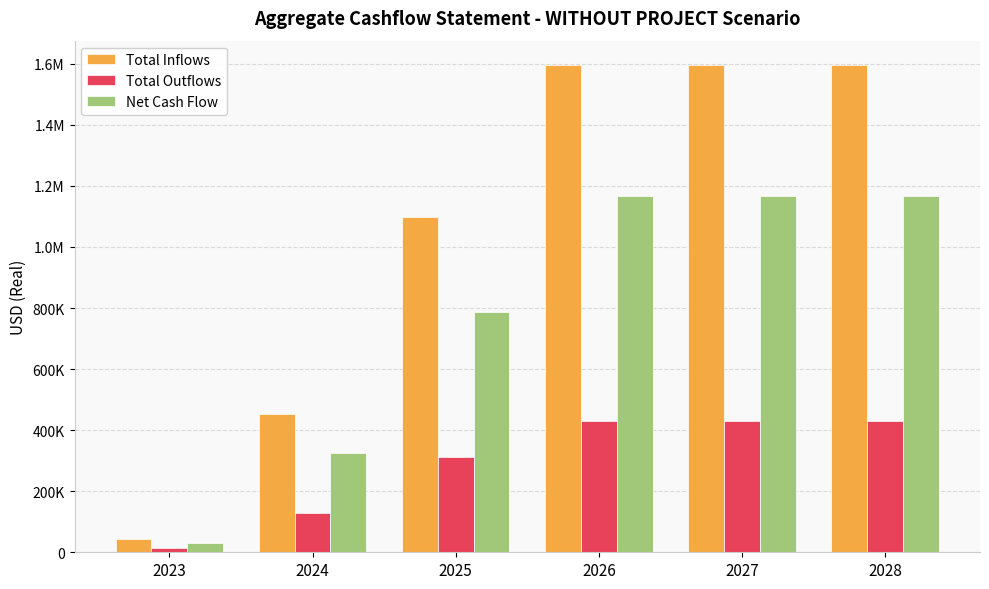

Is it true that Total Inflows equals 1097445.9 at 2025?

True